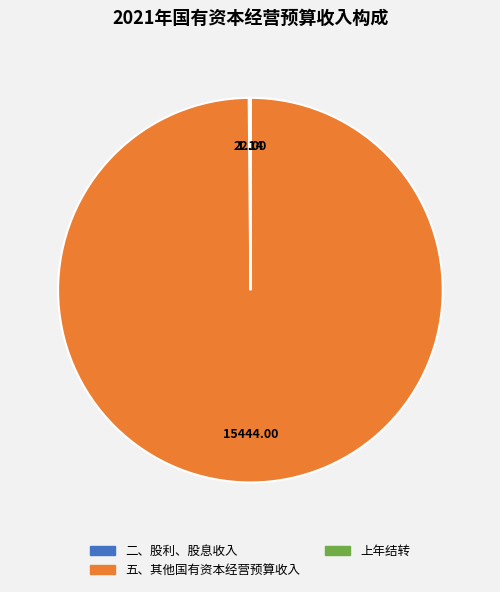

Which category has the biggest portion of the pie?

五、其他国有资本经营预算收入